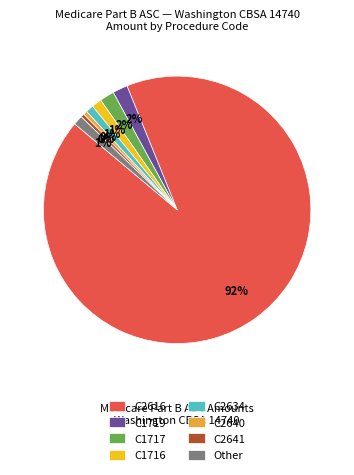

Is it true that C2641 is 0% of the pie?

True